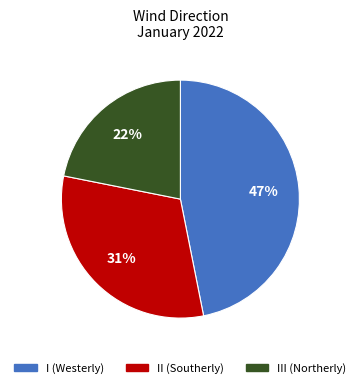

Is there any slice that represents more than half of the pie?

No